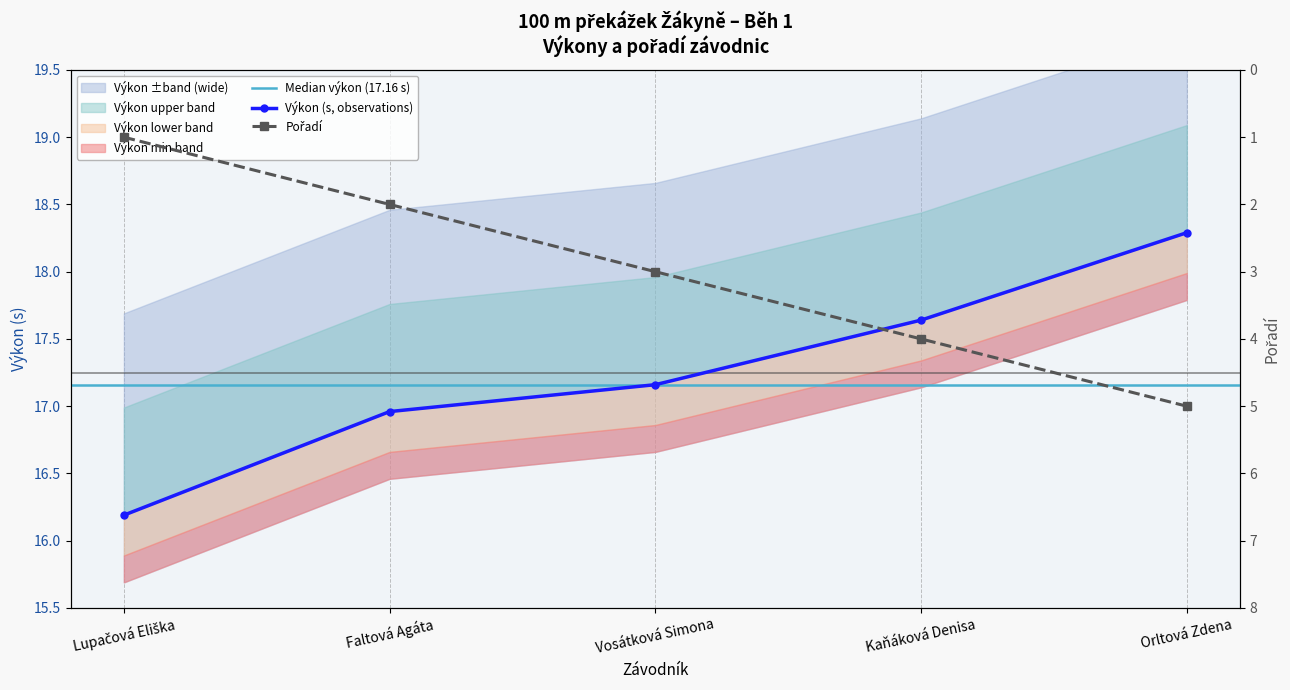

List the series in order of their peak value, highest first.

Výkon, Pořadí